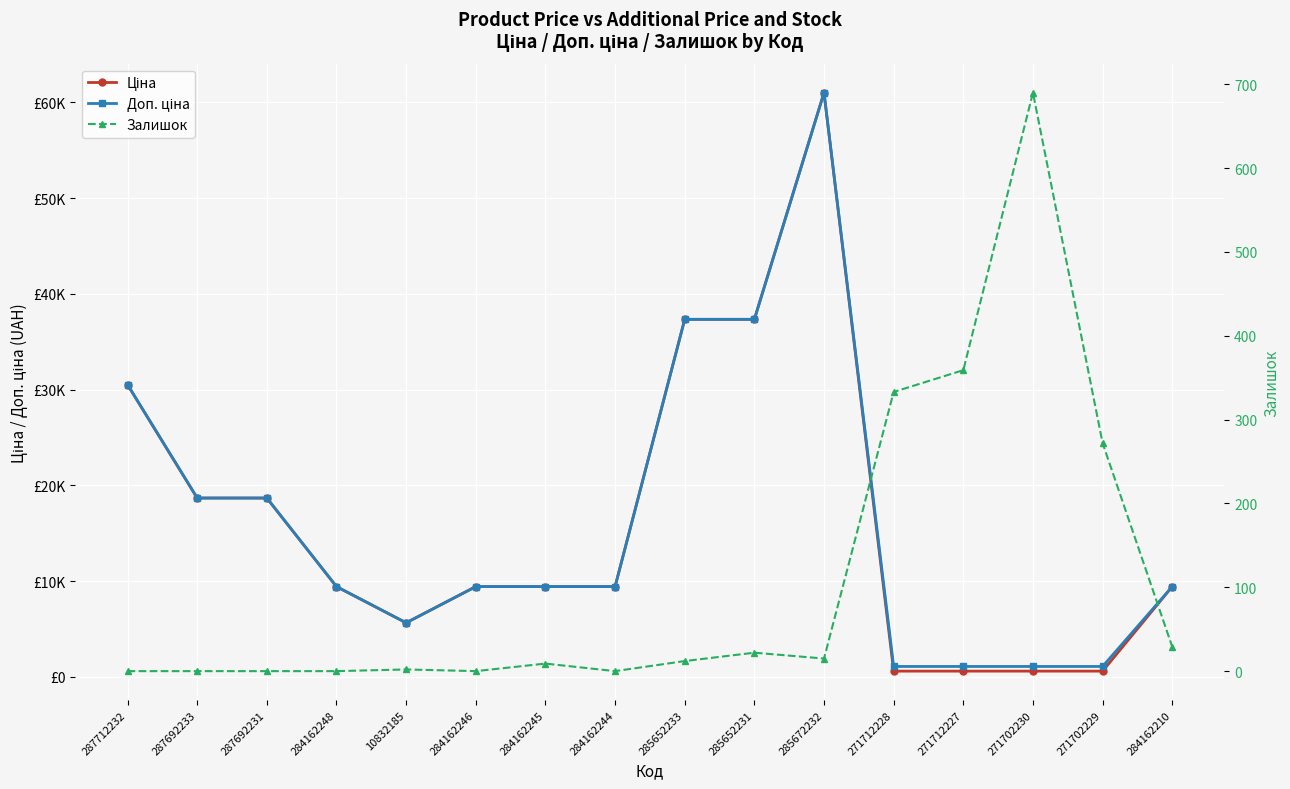

Is the value of Ціна at 271702230 greater than the value of Залишок at 287692233?

Yes